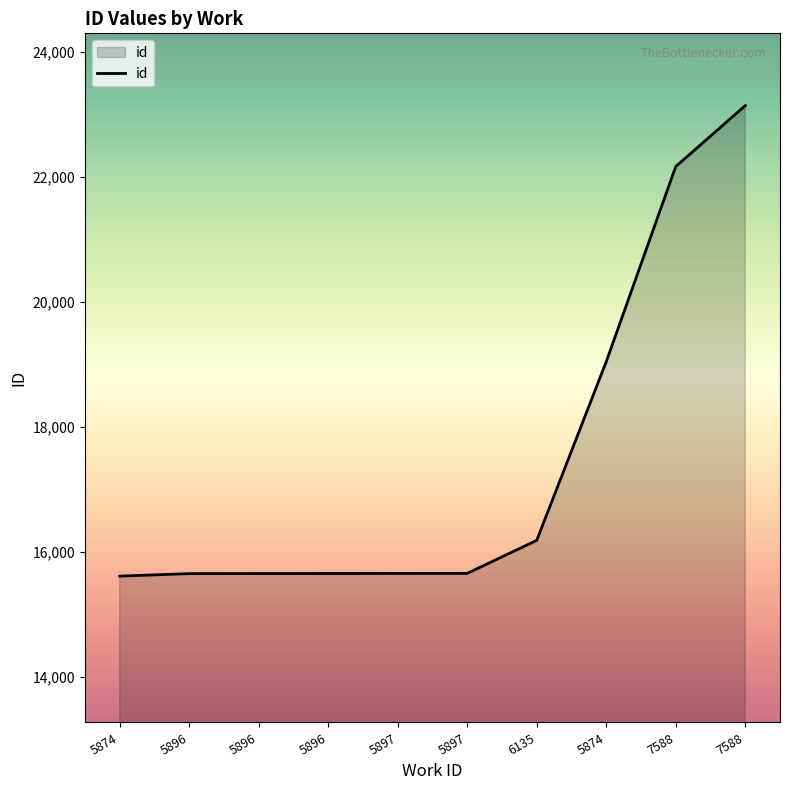

What is the difference between the maximum and minimum values?

7530